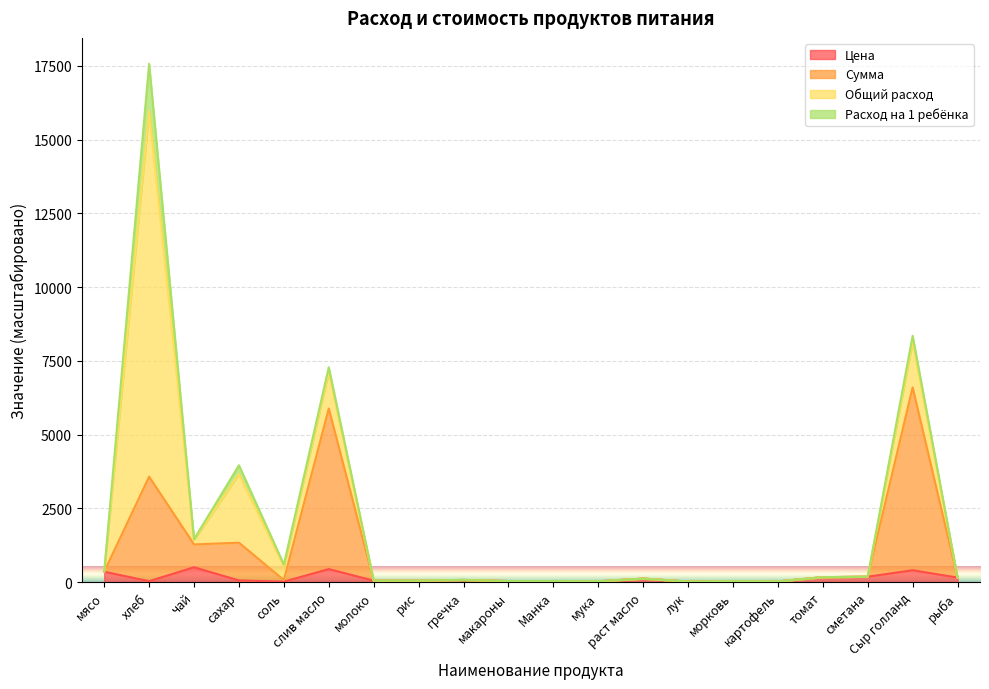

At which category is the sum across all series the highest?

хлеб